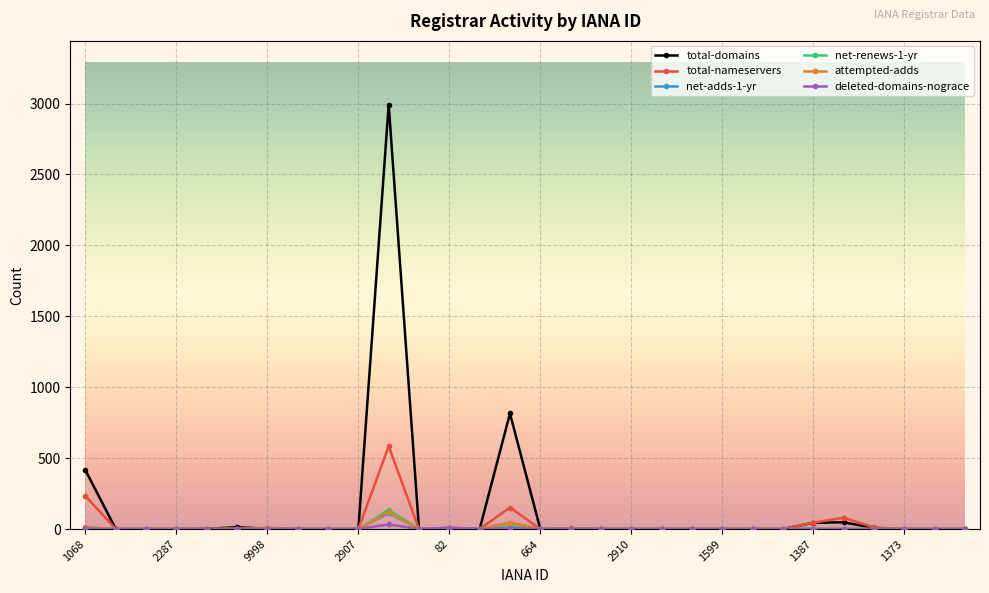

True or false: attempted-adds has more than 0 interior local peaks.

True